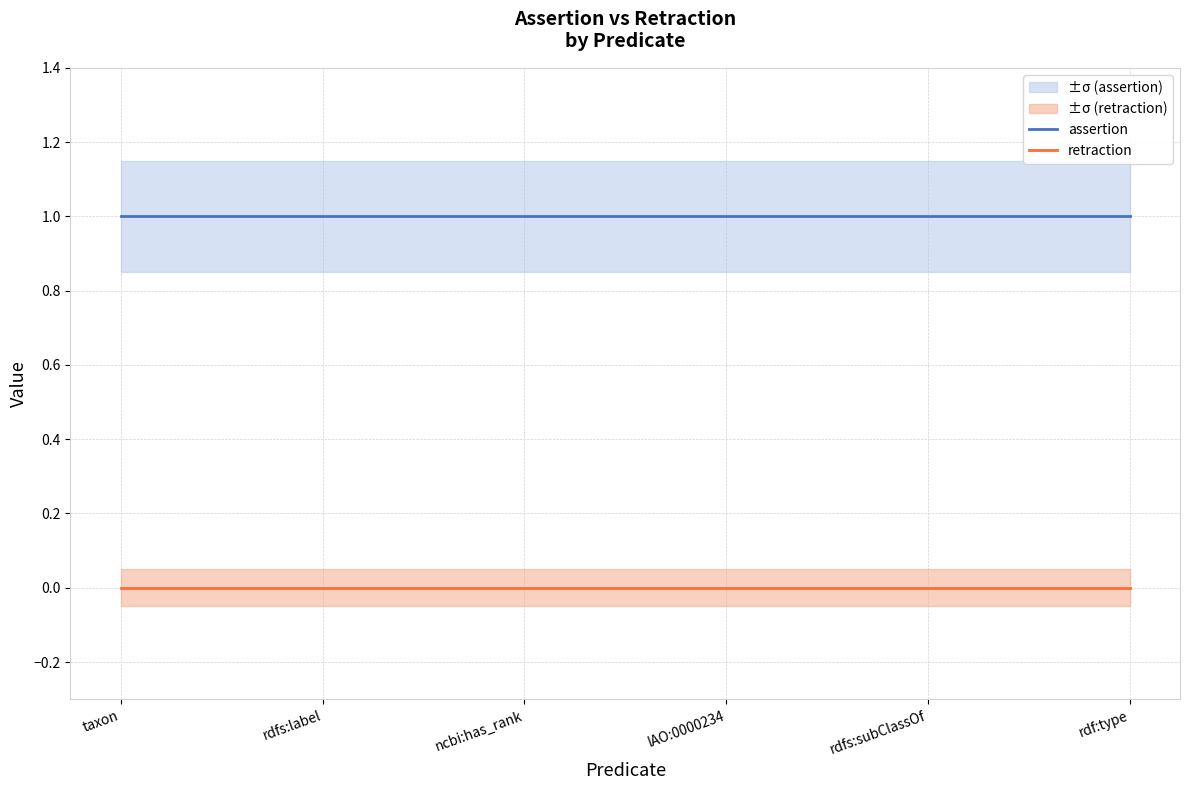

How many lines are shown in the chart?

2